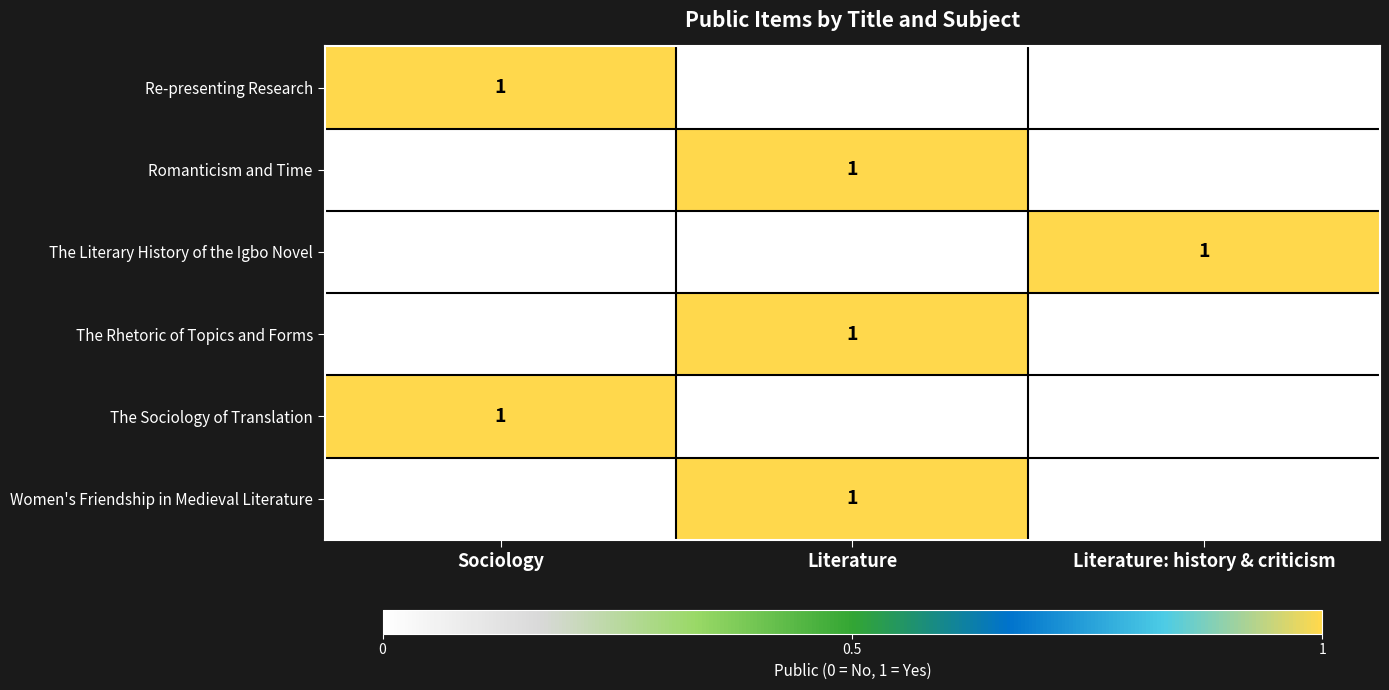

At how many categories does at least one series exceed 0?

3